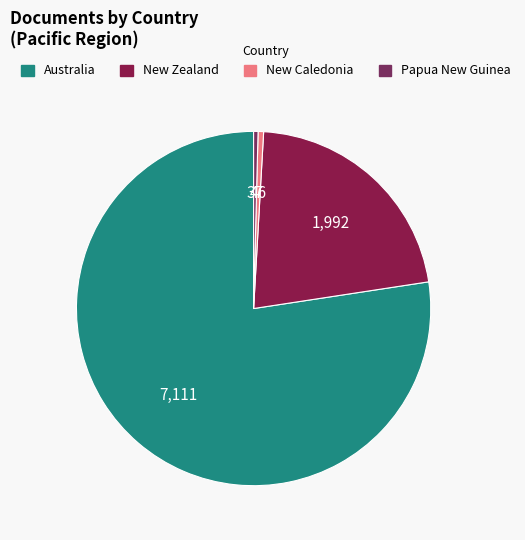

Is there any slice that represents more than half of the pie?

Yes